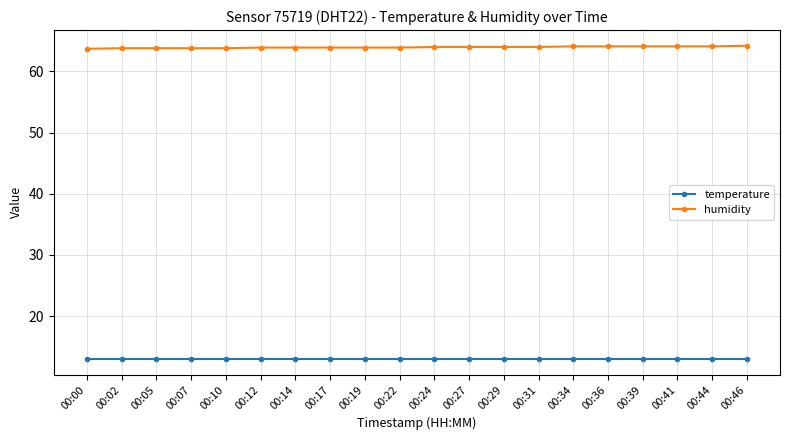

The value of temperature at 00:02 is 2.9. True or false?

False